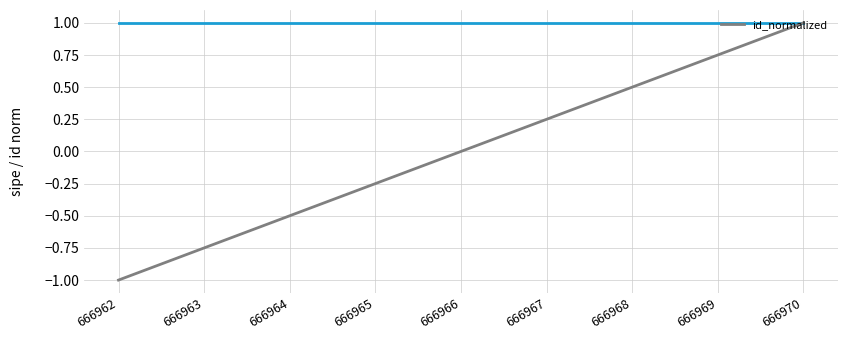

Rank the categories by value from highest to lowest.

666970, 666969, 666968, 666967, 666966, 666965, 666964, 666963, 666962